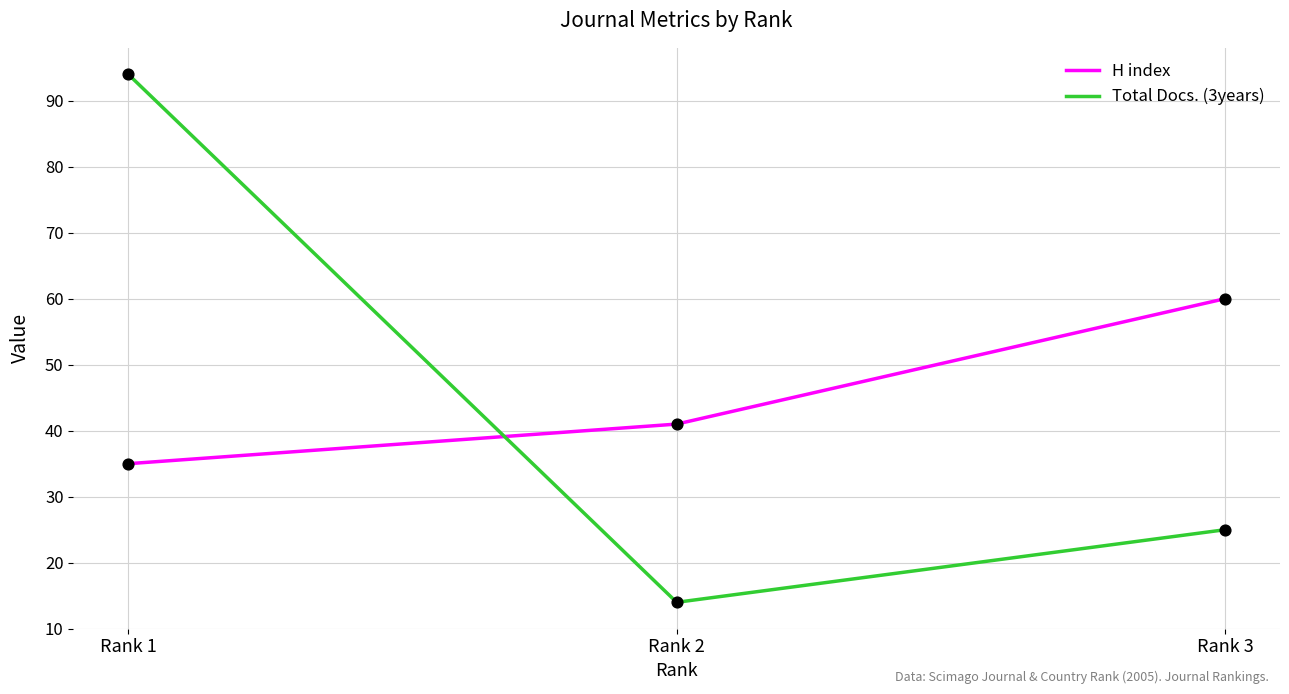

At which category is the sum across all series the highest?

Rank 1